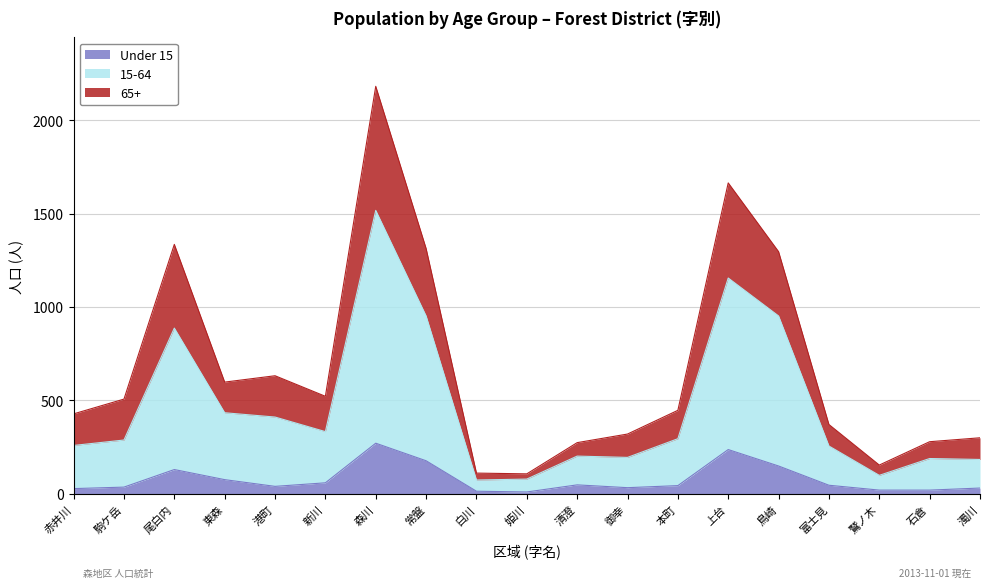

The Under 15 series shows 36 at 赤井川. True or false?

False